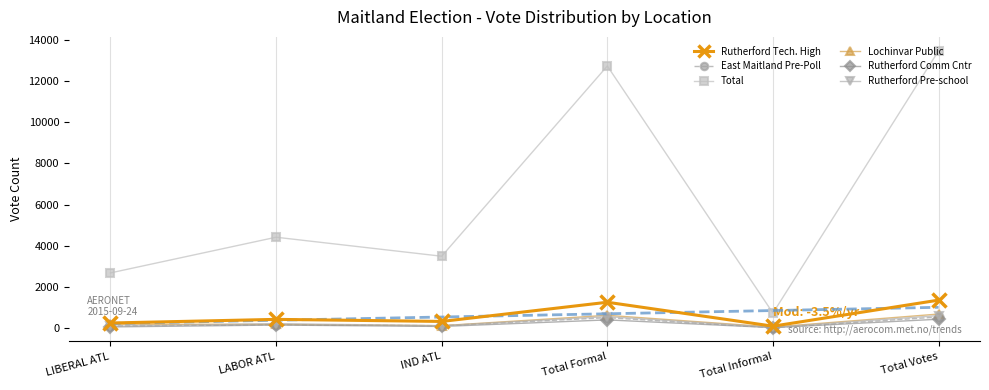

Which series has the largest range (max minus min)?

Total